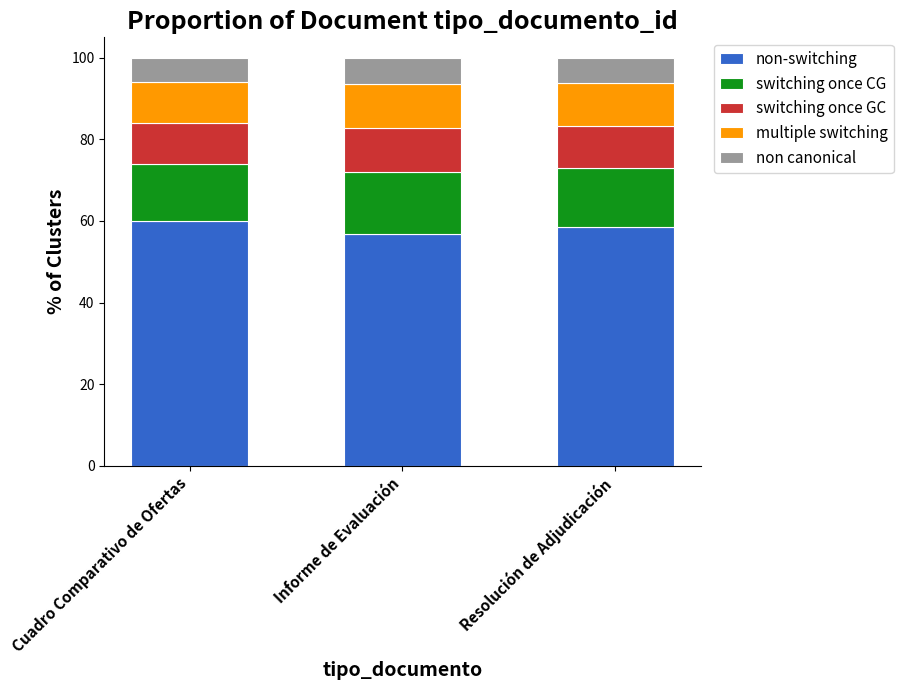

What is the total value across all series at Informe de Evaluación?

100.0